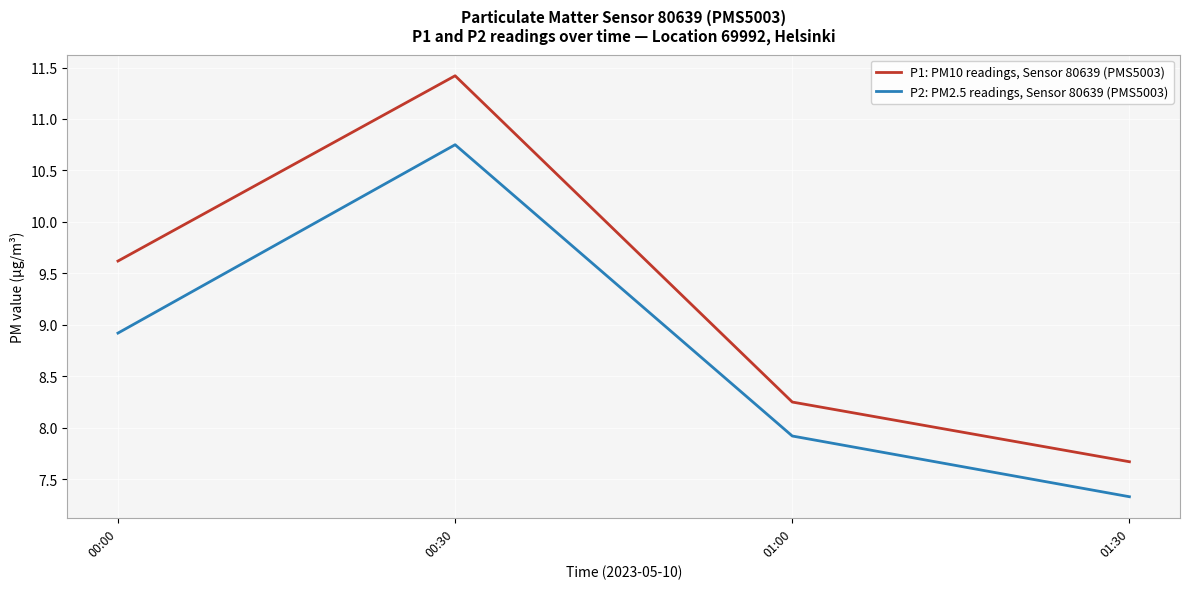

What position from the left is 00:30?

2